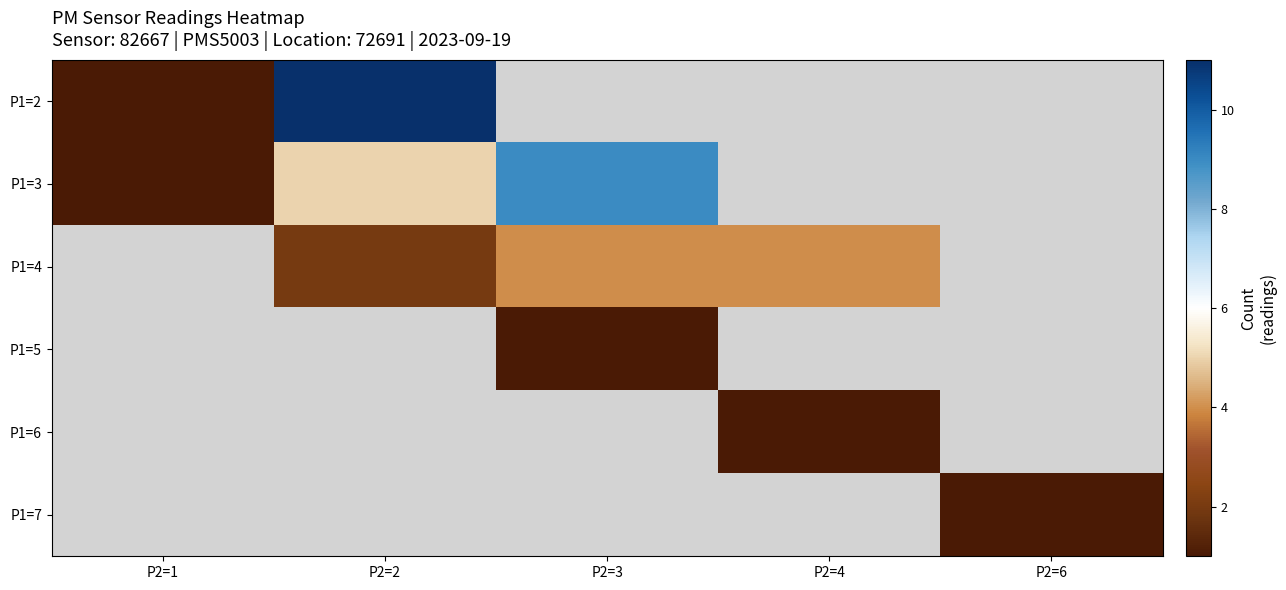

Where is P1=2 nearest to the value 6?

P2=1